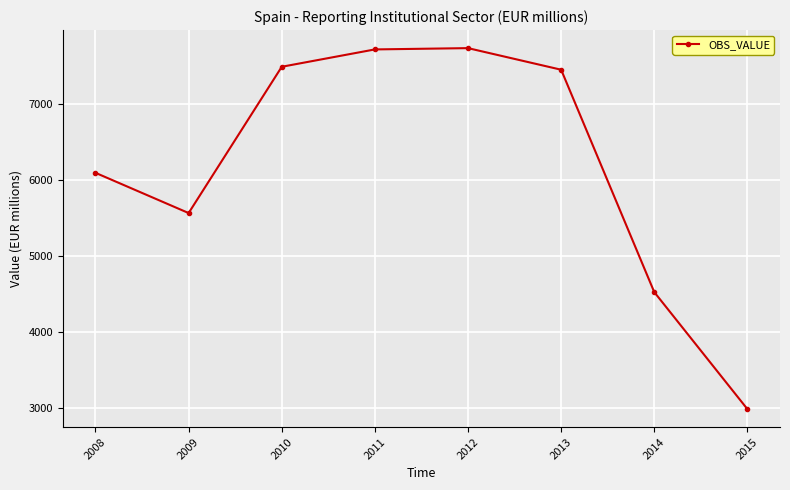

Is this an area chart (filled region under the line)?

No